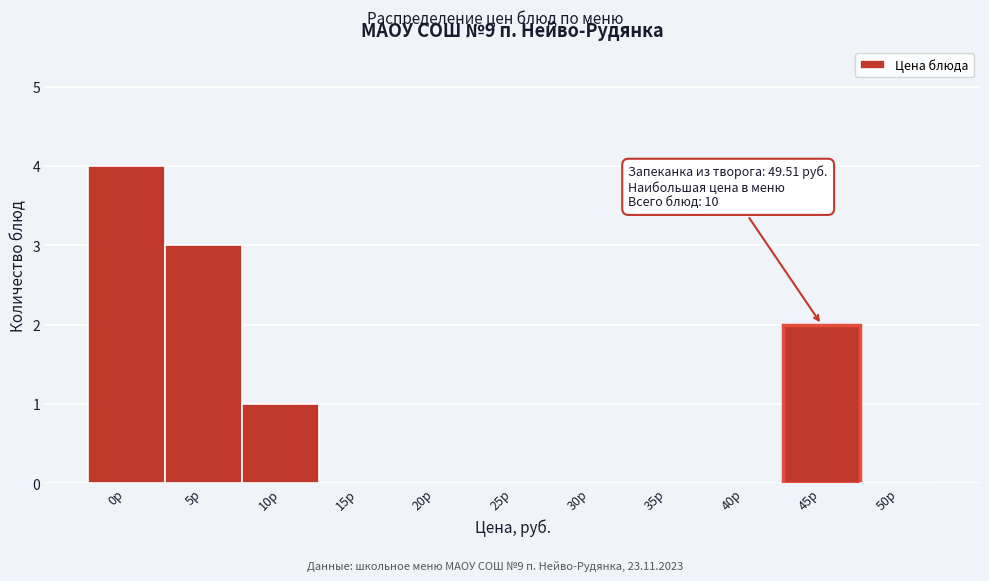

Reading right to left, transcribe all the data shown in this chart.

50р=0	45р=2	40р=0	35р=0	30р=0	25р=0	20р=0	15р=0	10р=1	5р=3	0р=4